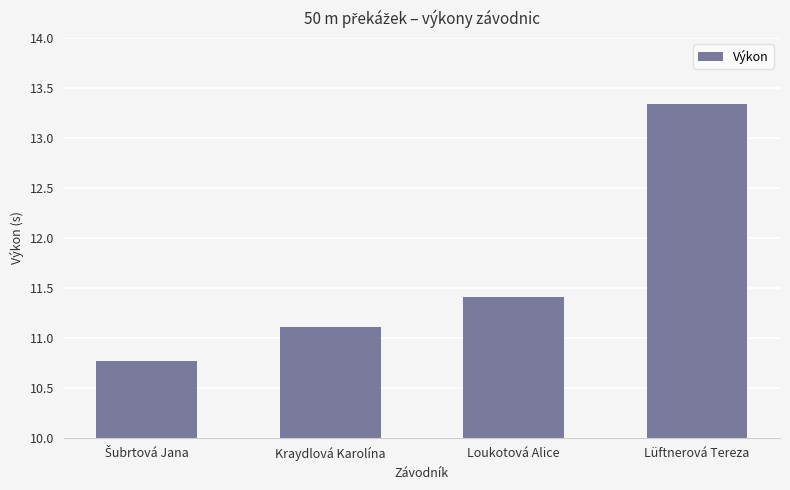

What is the sum of all values?

46.6